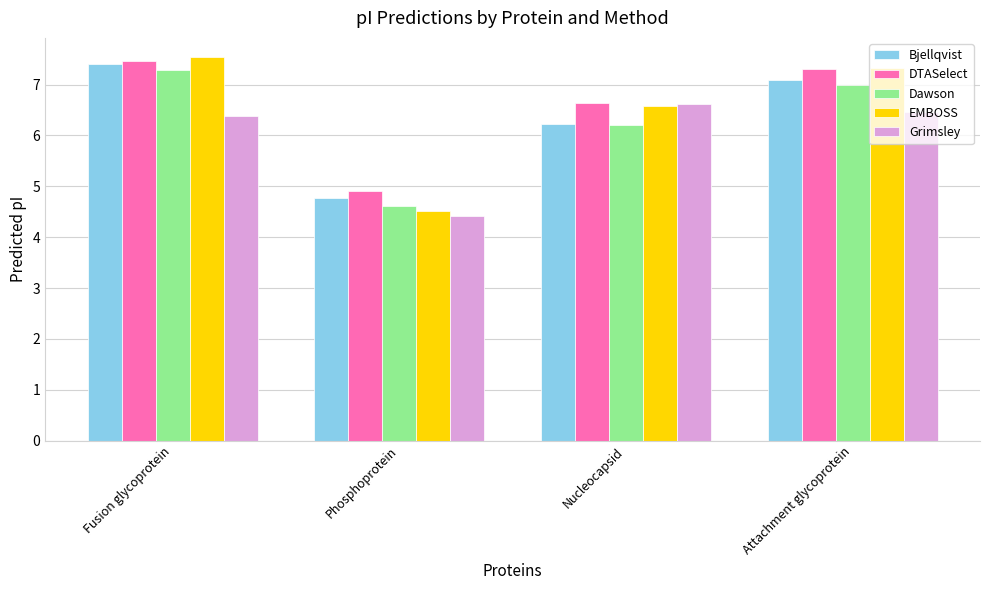

Reading left to right, list all the values displayed in this chart.

Bjellqvist: Fusion glycoprotein=7.4	Phosphoprotein=4.8	Nucleocapsid=6.2	Attachment glycoprotein=7.1
DTASelect: Fusion glycoprotein=7.5	Phosphoprotein=4.9	Nucleocapsid=6.6	Attachment glycoprotein=7.3
Dawson: Fusion glycoprotein=7.3	Phosphoprotein=4.6	Nucleocapsid=6.2	Attachment glycoprotein=7.0
EMBOSS: Fusion glycoprotein=7.5	Phosphoprotein=4.5	Nucleocapsid=6.6	Attachment glycoprotein=7.3
Grimsley: Fusion glycoprotein=6.4	Phosphoprotein=4.4	Nucleocapsid=6.6	Attachment glycoprotein=6.5